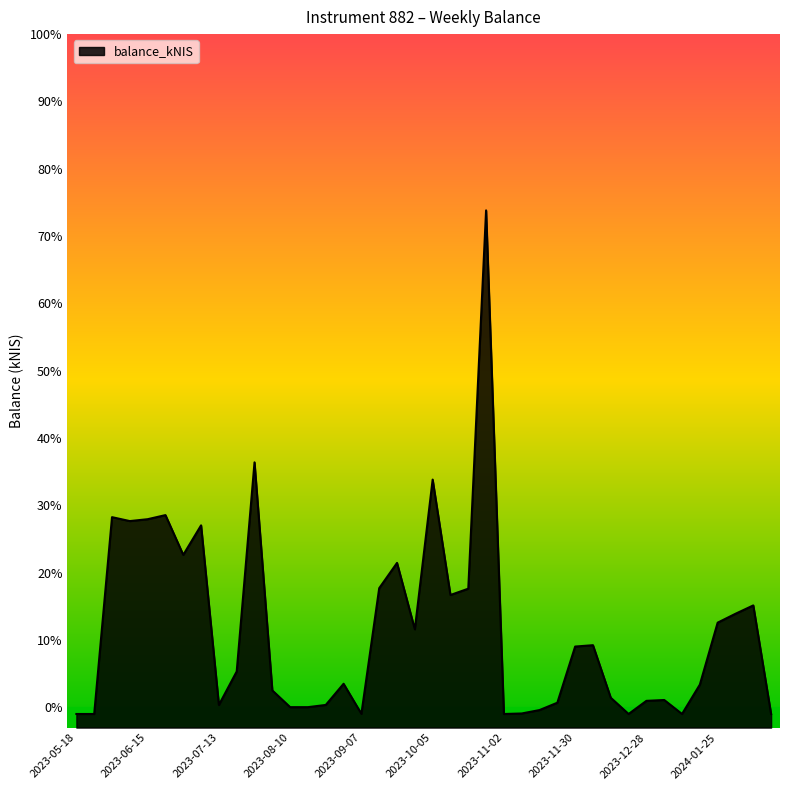

At which category does the data reach its first local valley?

2023-06-08